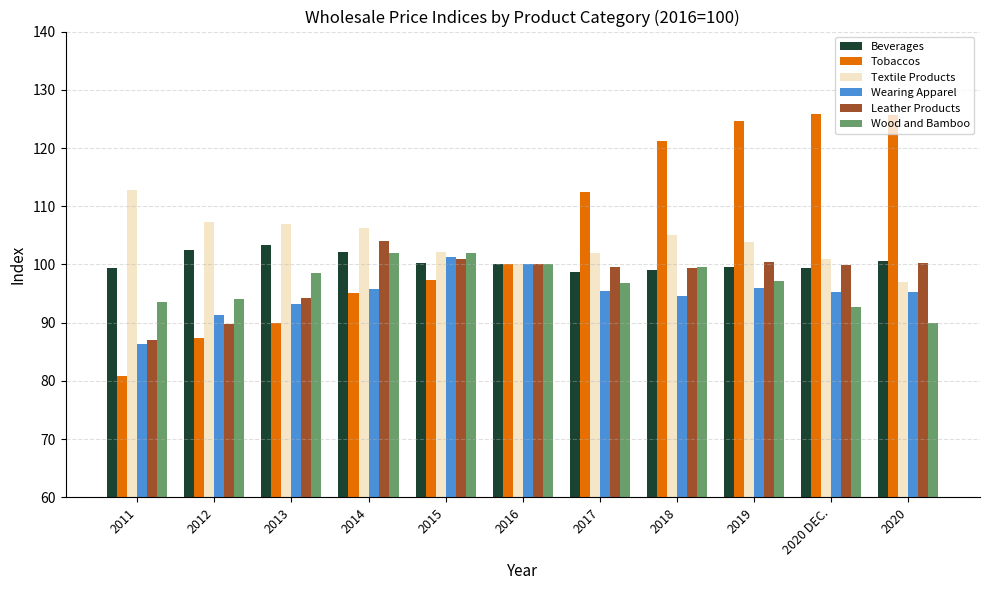

Read the Wood and Bamboo value at 2015.

102.0